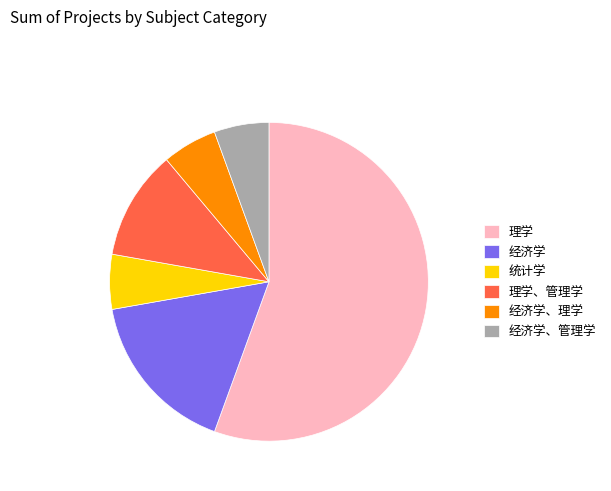

Is it true that 统计学 is 17% of the pie?

False